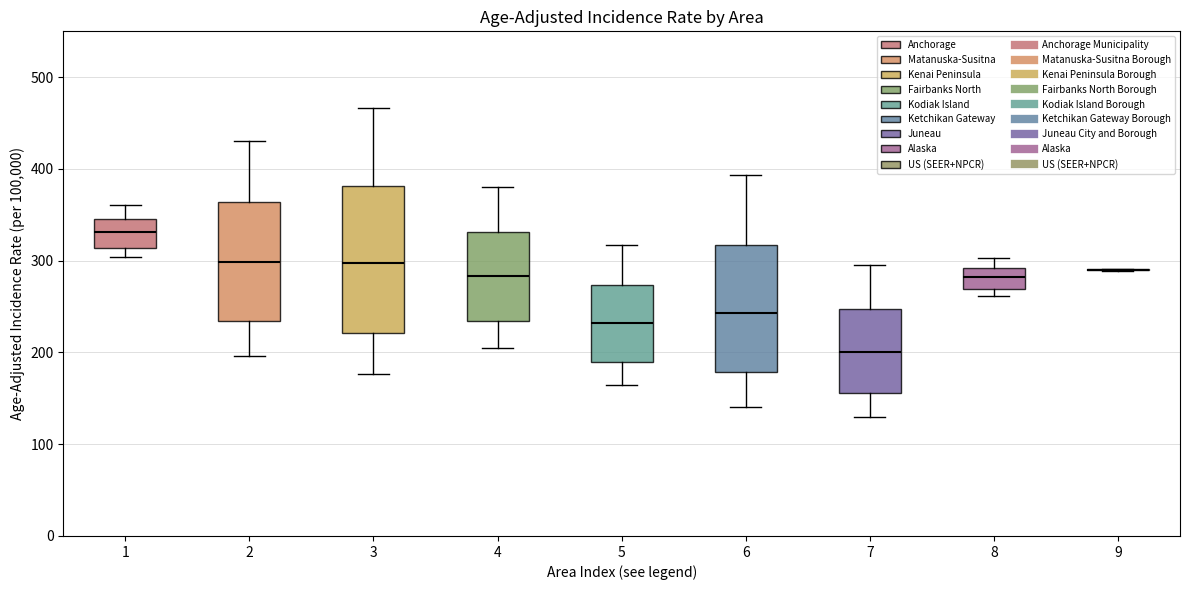

Where is the upper edge of the box at x = 8 on the y-axis? The values are not printed on the chart, so give them approximately, as read against the axis.

290